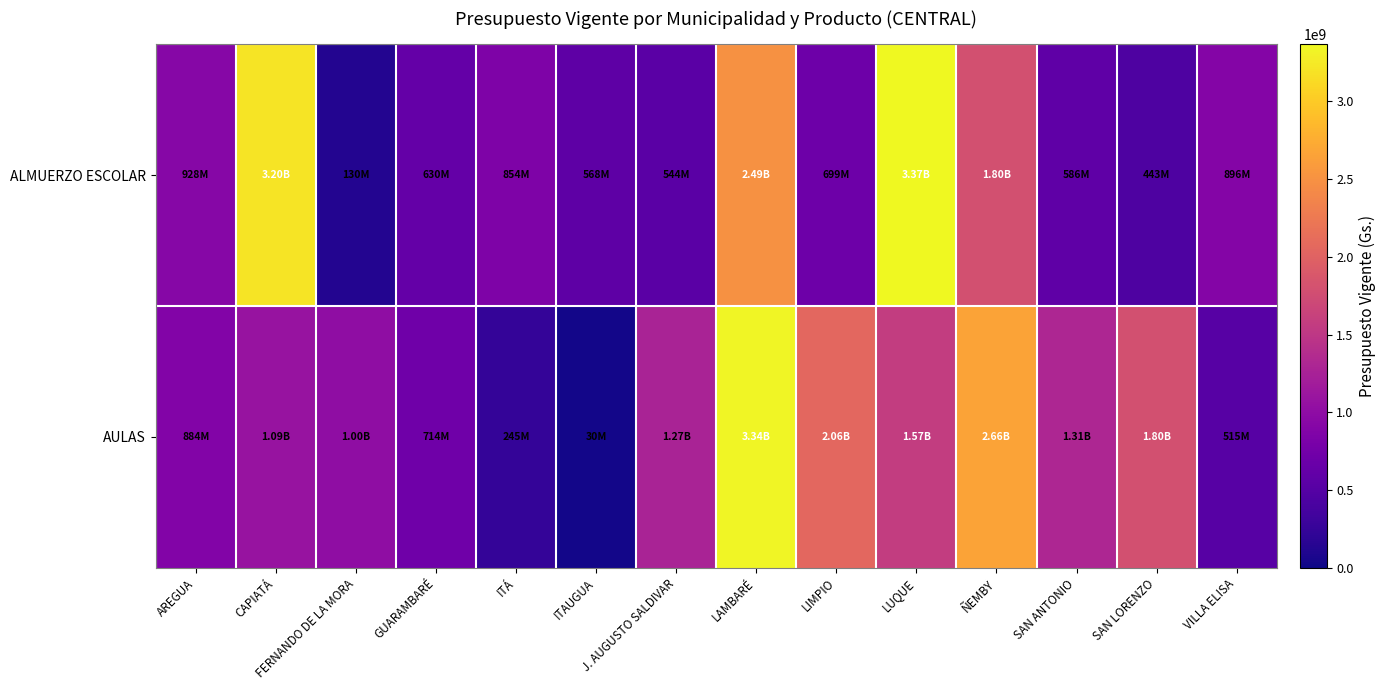

Which series changed the most between ITÁ and LAMBARÉ?

AULAS